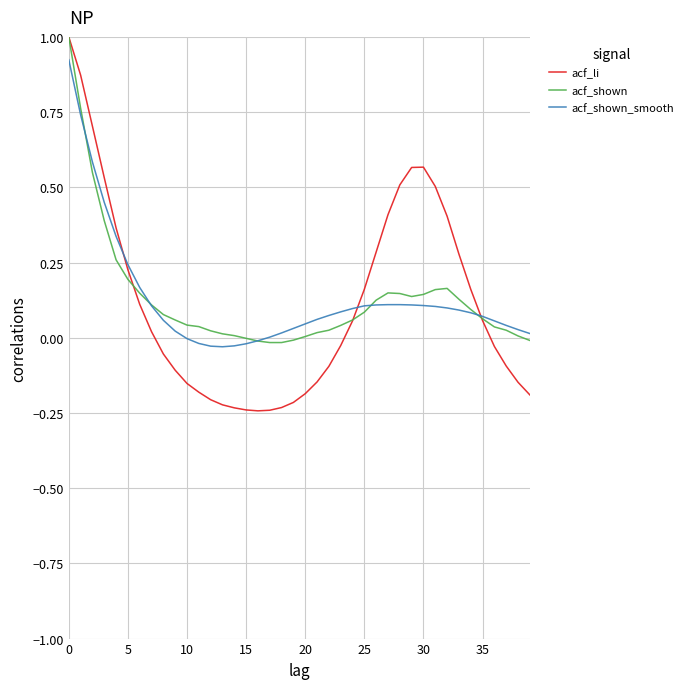

How many negative values does the acf_li series have?

20